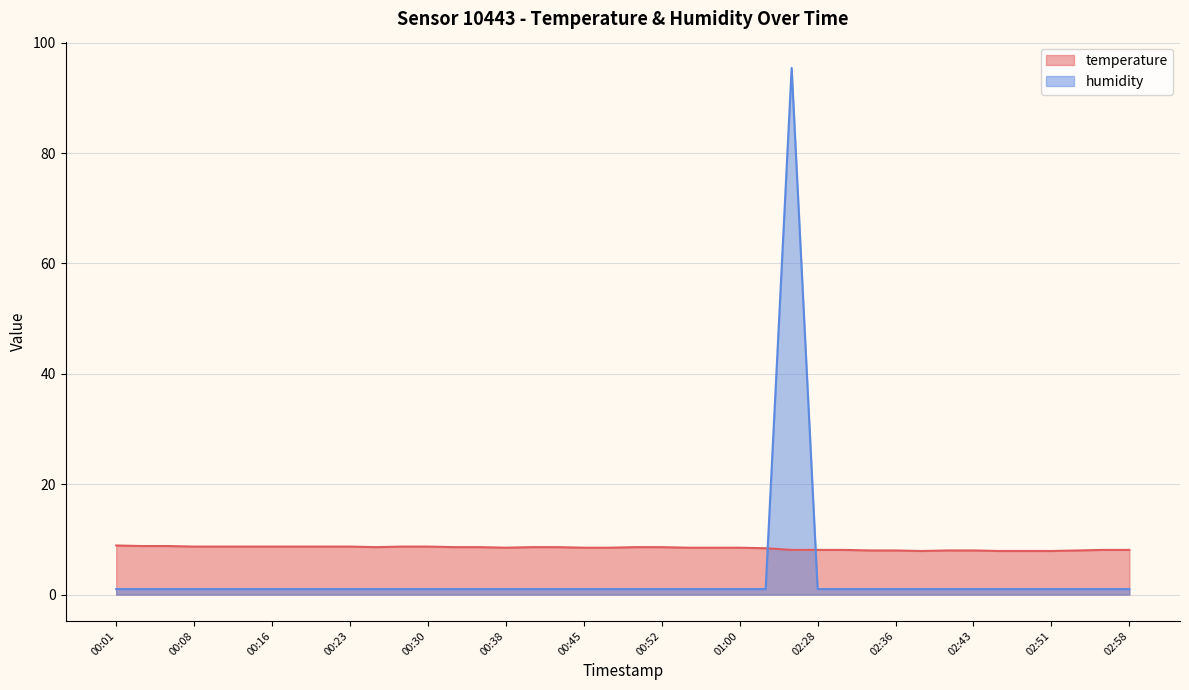

How many times do humidity line and temperature line cross each other?

2